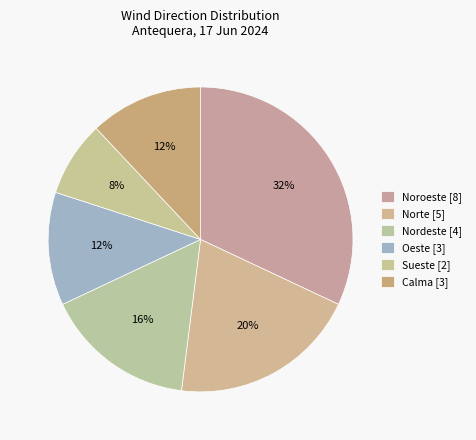

What is the total percentage of Calma and Norte?

32.0%